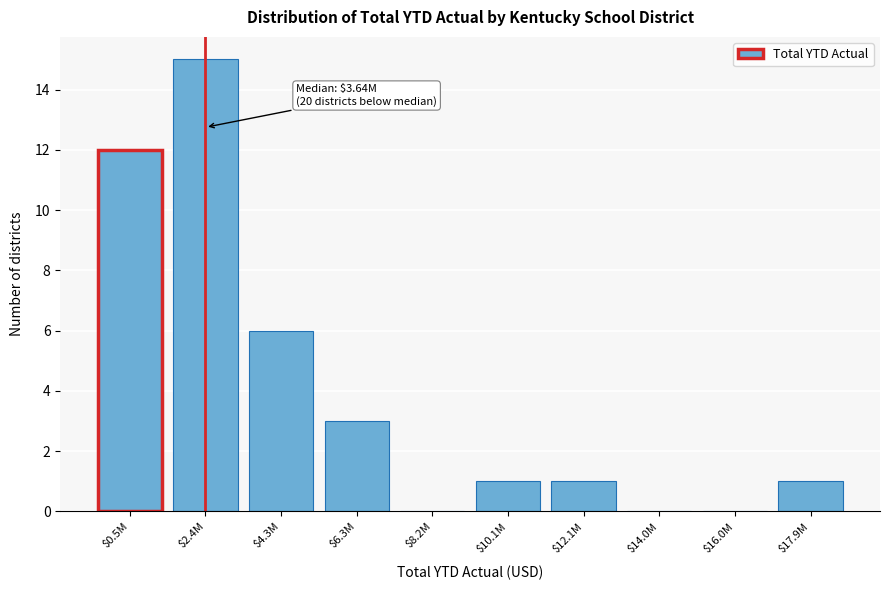

What is the sum of all values?

39